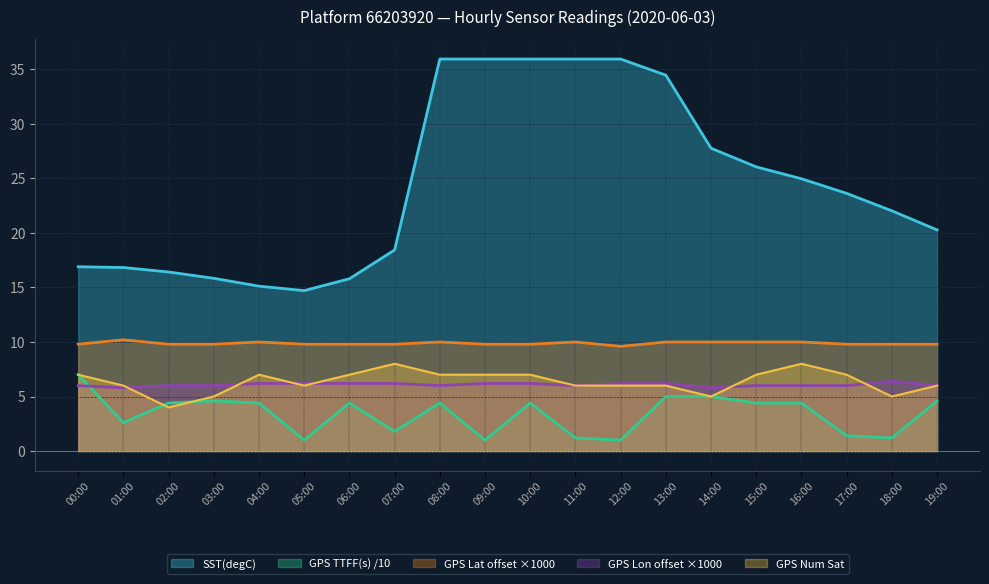

What is the total value across all series at 19:00?

46.7